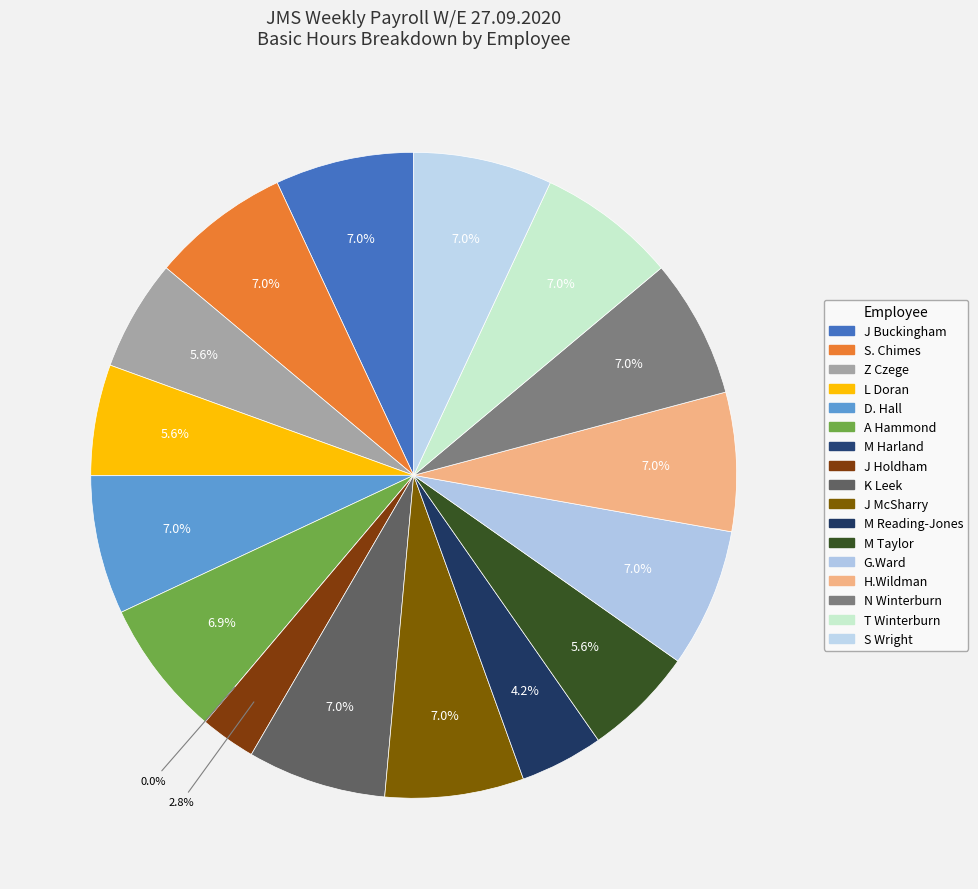

Is N Winterburn the majority of the pie?

No